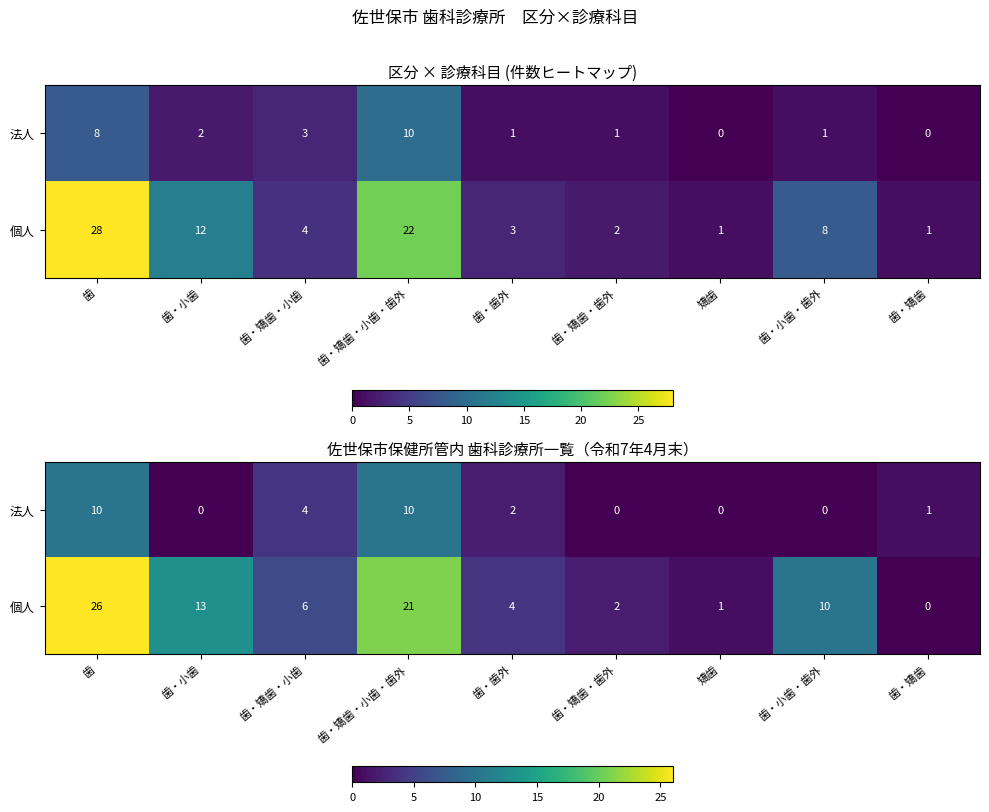

How many data points in row_0 are less than 1?

4